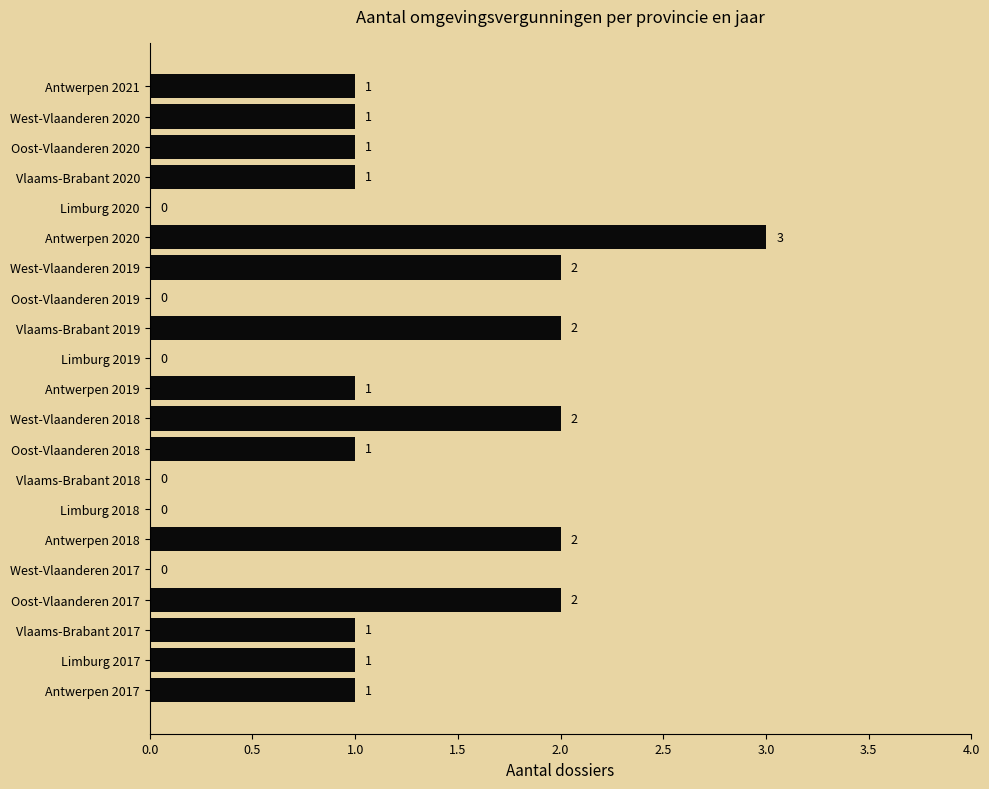

What is the greatest value displayed?

3